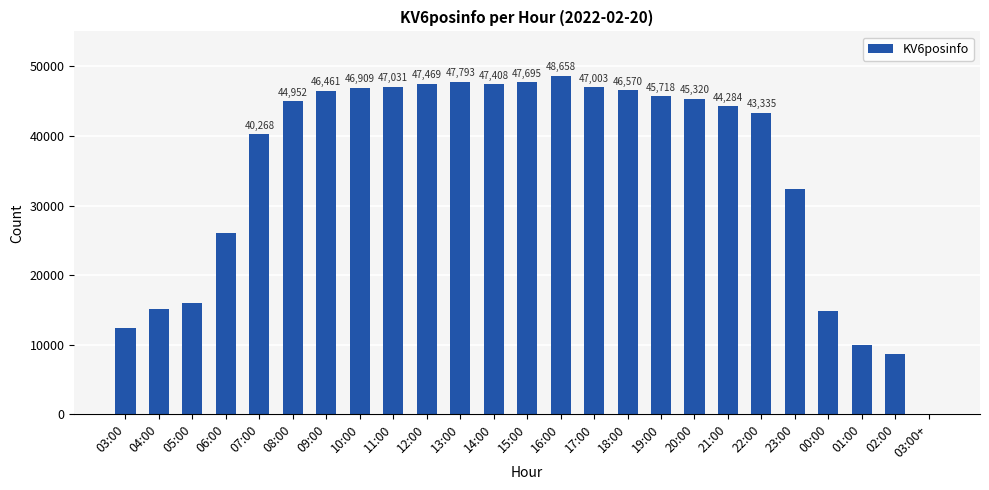

How many series are shown in this chart?

1